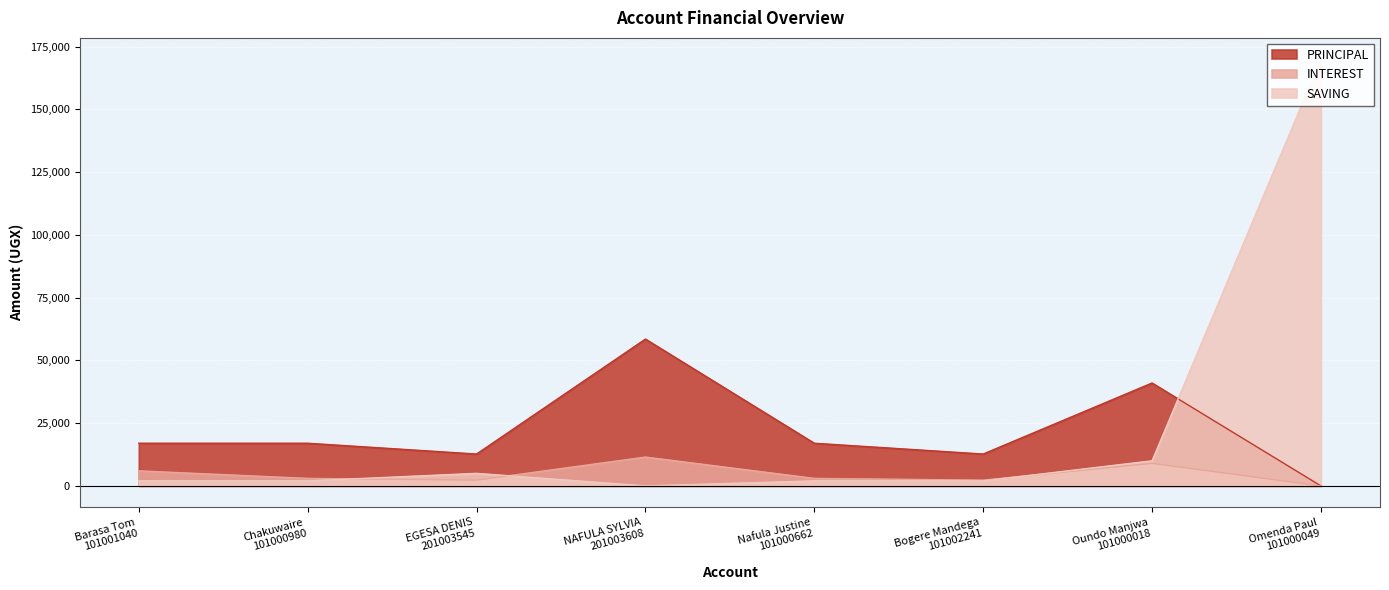

True or false: INTEREST and PRINCIPAL cross at least once.

False